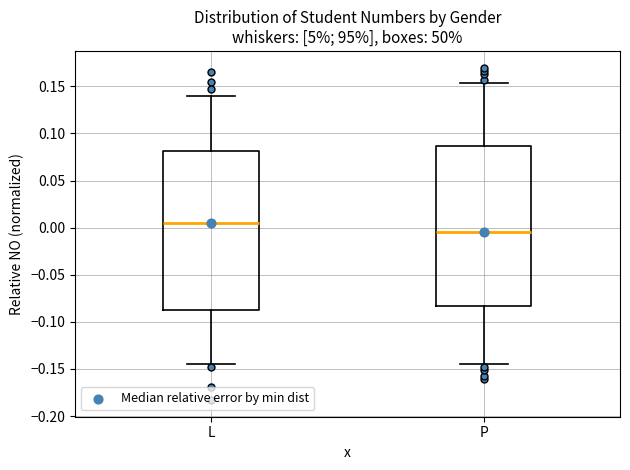

Reading left to right, read every box against the y-axis: the position of its median line, the range the box covers, and the ends of its whiskers. The values are not printed on the chart, so give them approximately, as read against the axis.

L: median 0.005, box -0.085 to 0.080, whiskers -0.145 to 0.140
P: median -0.005, box -0.085 to 0.085, whiskers -0.145 to 0.155